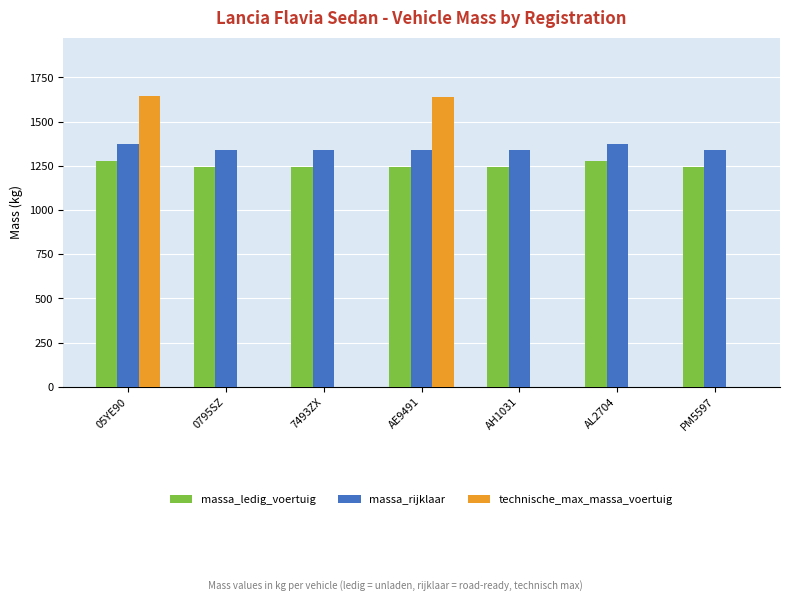

What is the sum of all massa_ledig_voertuig values?

8760